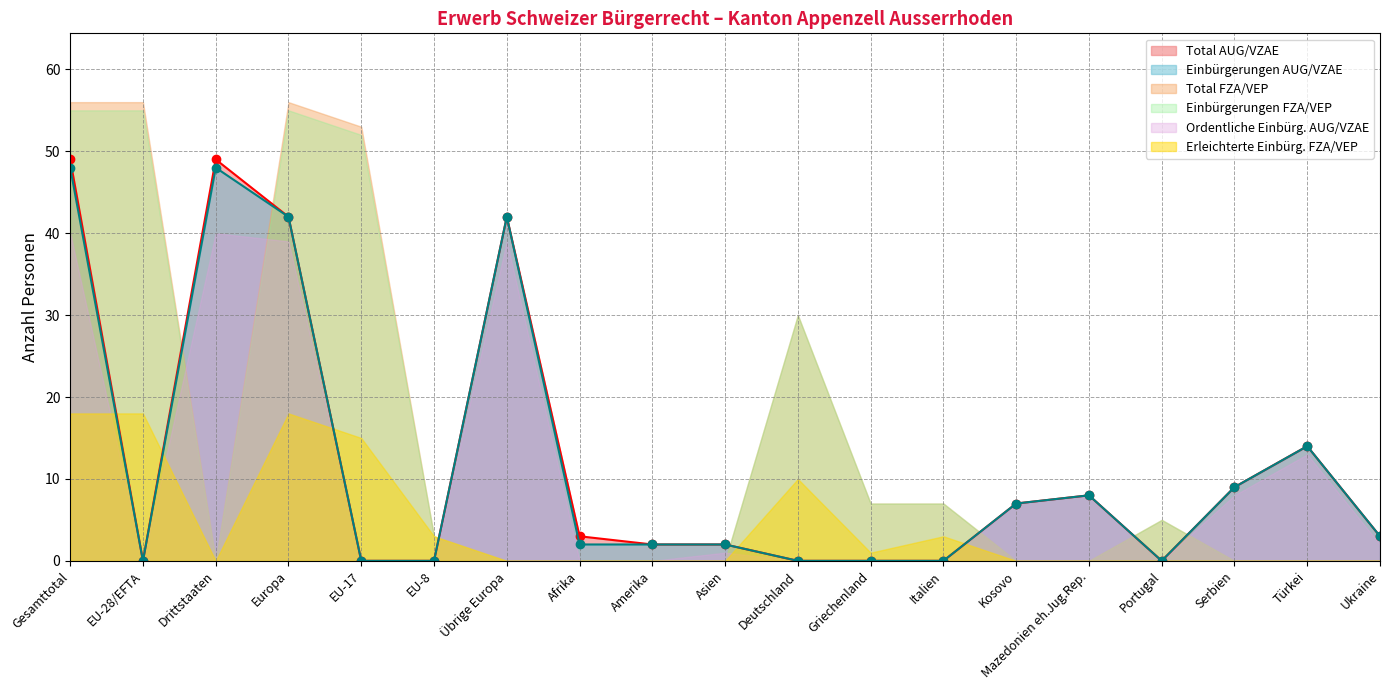

Which label corresponds to the largest value in the chart?

Gesamttotal